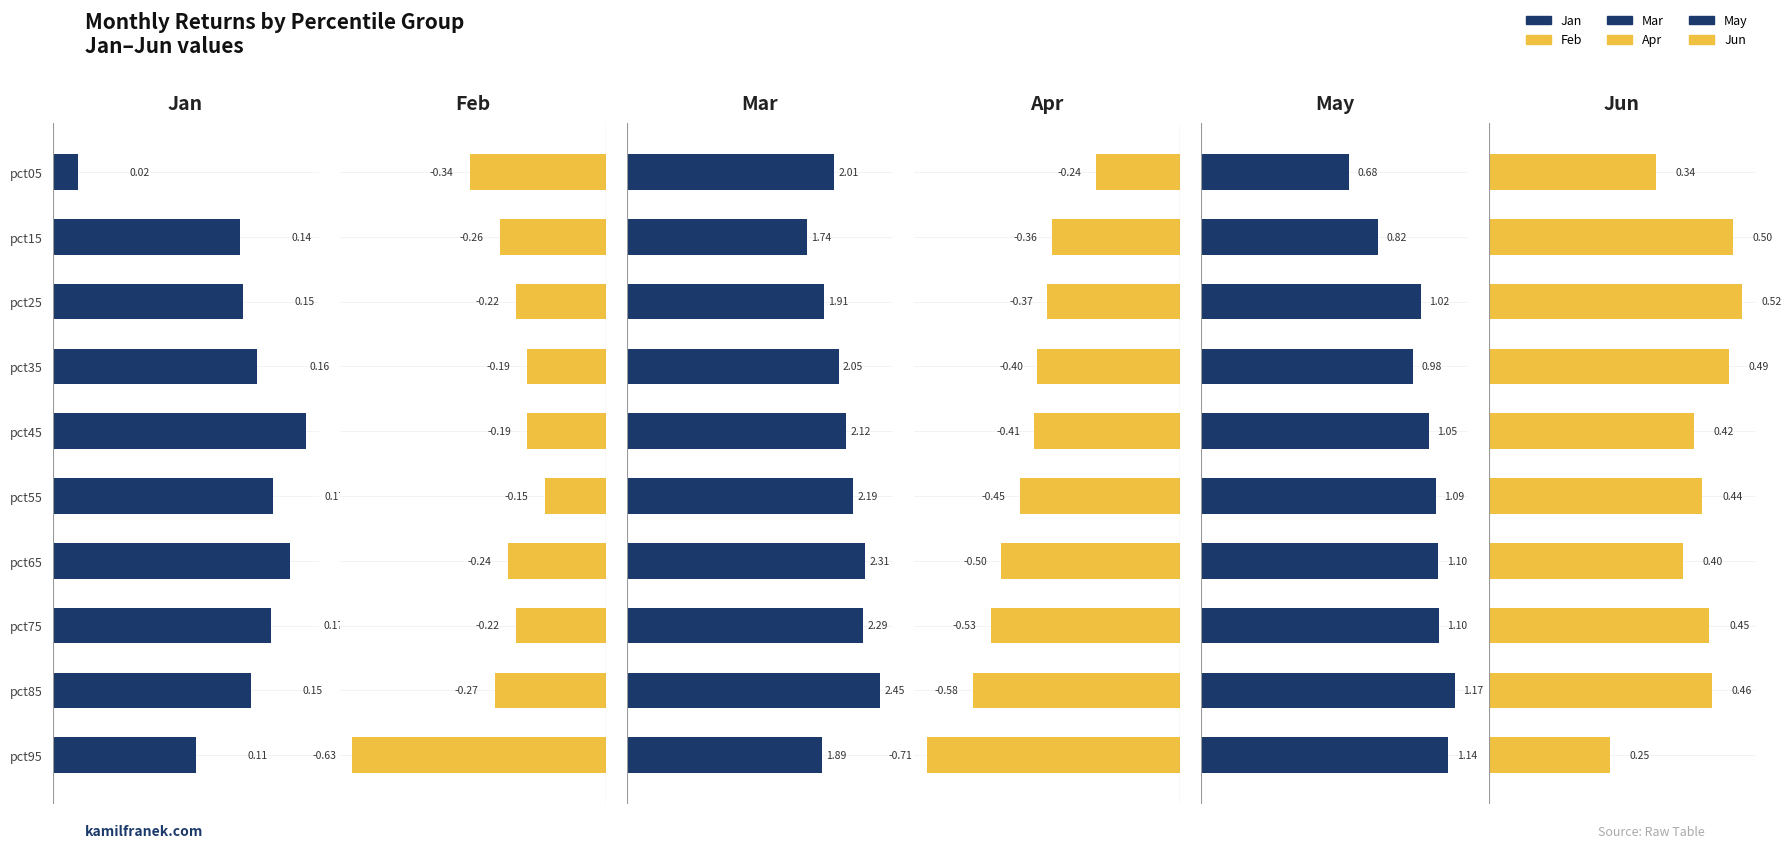

What is the minimum value shown in the chart?

-0.7